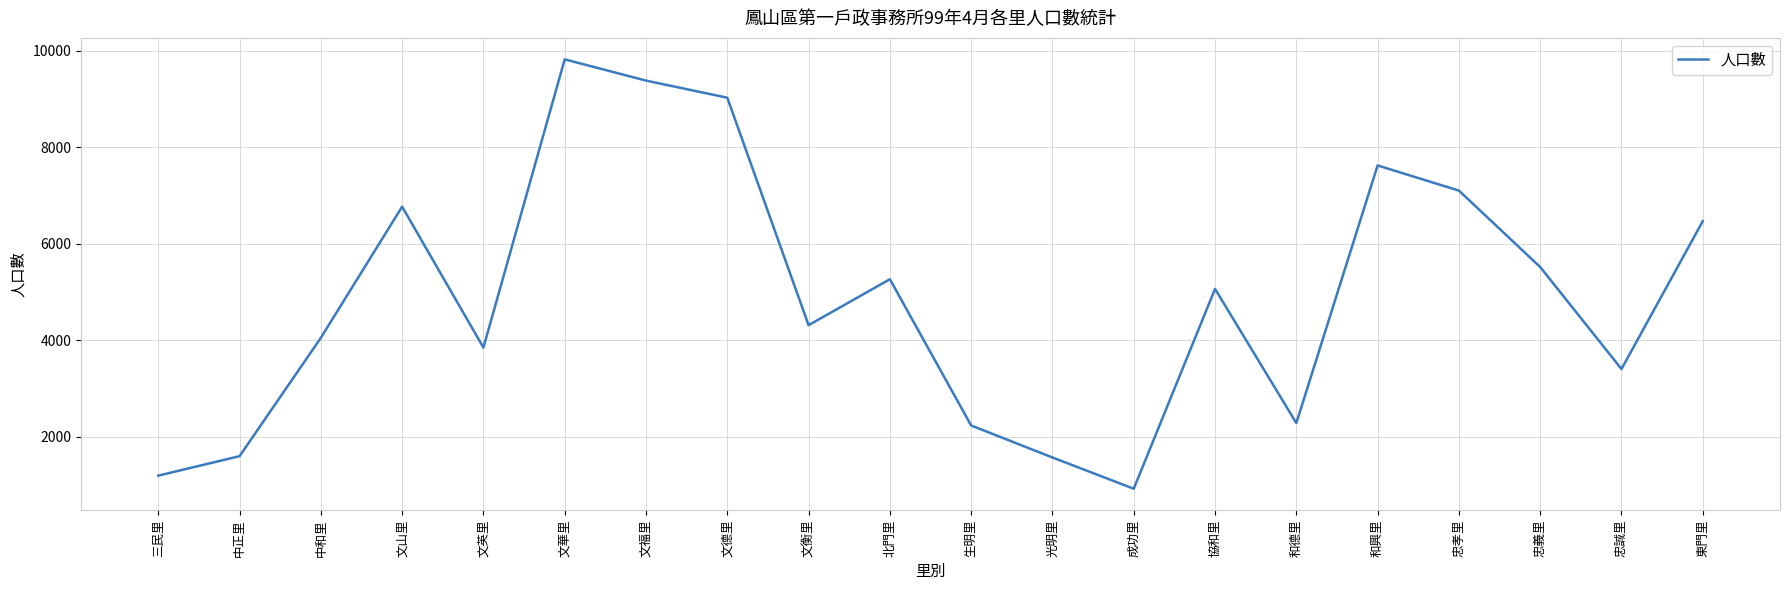

How many series are shown in this chart?

1